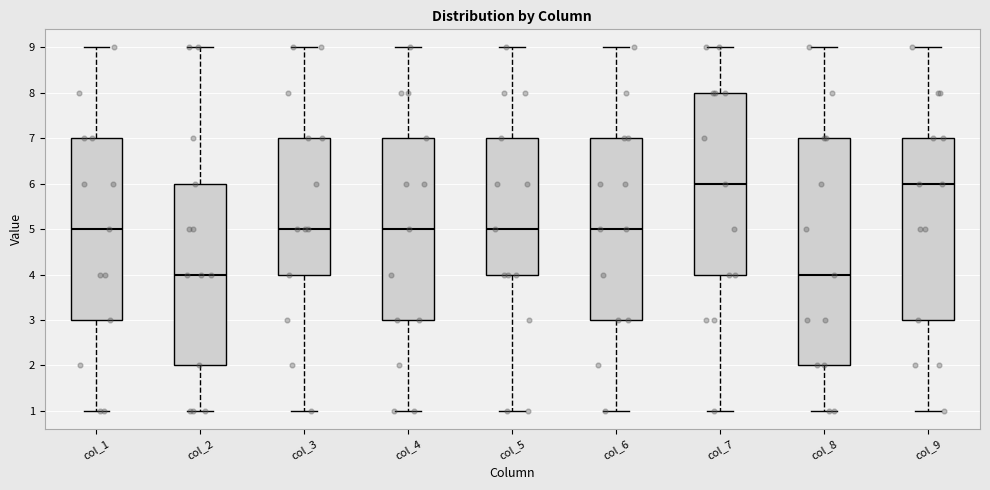

Reading left to right, transcribe this box plot: for each box, give where its median line is, the range the box spans, and where its two whiskers end, as read against the y-axis. The values are not printed on the chart, so give them approximately, as read against the axis.

col_1: median 5, box 3 to 7, whiskers 1 to 9
col_2: median 4, box 2 to 6, whiskers 1 to 9
col_3: median 5, box 4 to 7, whiskers 1 to 9
col_4: median 5, box 3 to 7, whiskers 1 to 9
col_5: median 5, box 4 to 7, whiskers 1 to 9
col_6: median 5, box 3 to 7, whiskers 1 to 9
col_7: median 6, box 4 to 8, whiskers 1 to 9
col_8: median 4, box 2 to 7, whiskers 1 to 9
col_9: median 6, box 3 to 7, whiskers 1 to 9